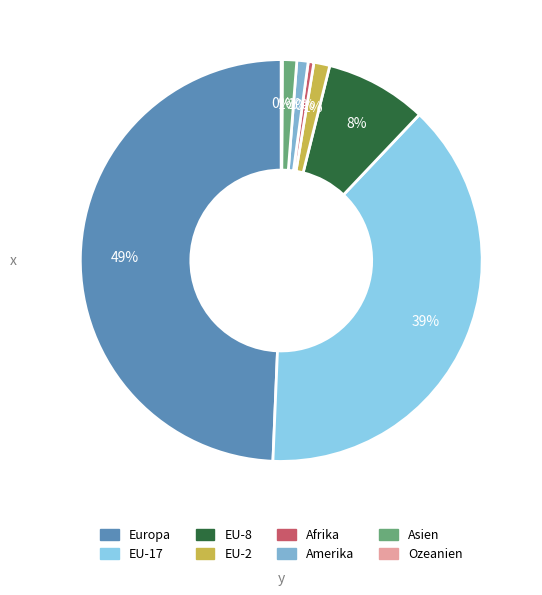

What percentage is the EU-2 slice, to the nearest percent?

1%